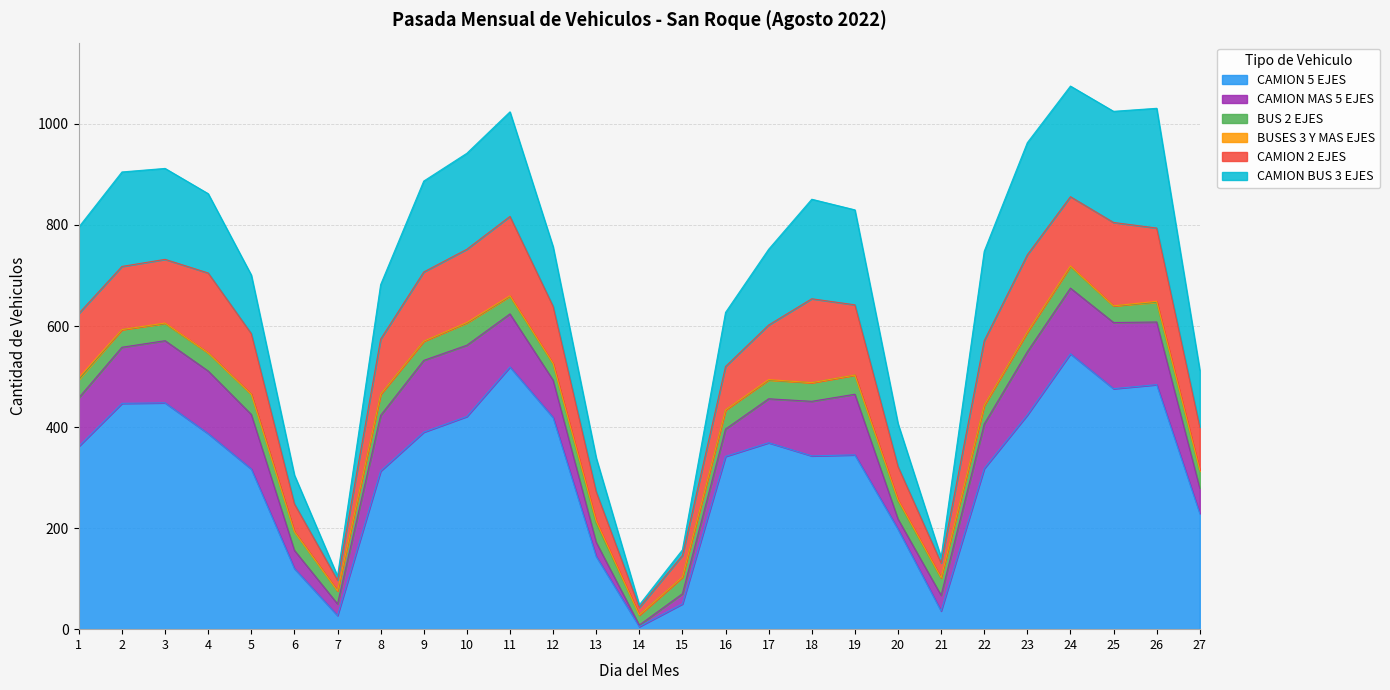

How many lines are shown in the chart?

6